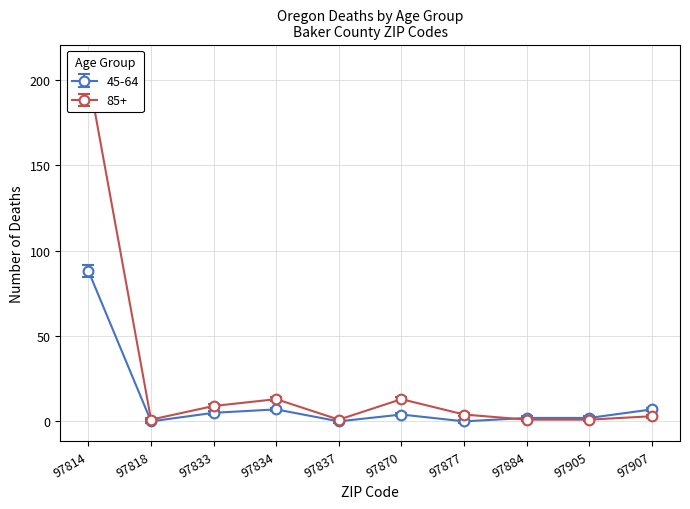

Rank the series by their average value, from lowest to highest.

45-64, 85+